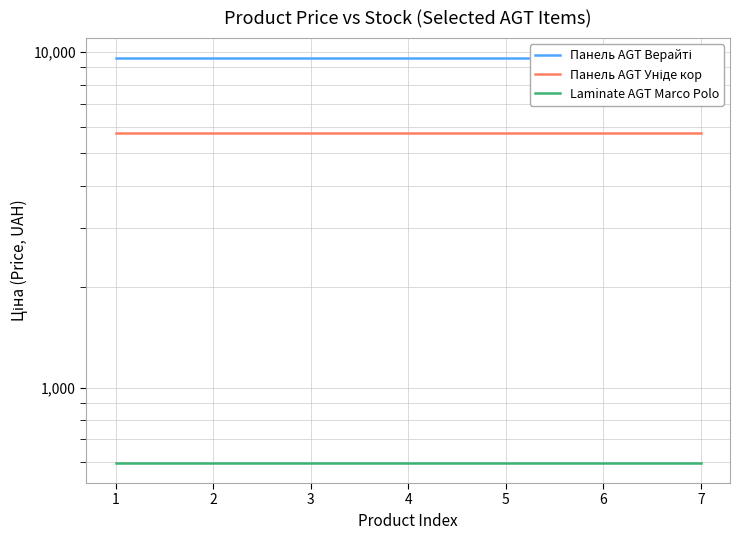

Is this an area chart (filled region under the line)?

No